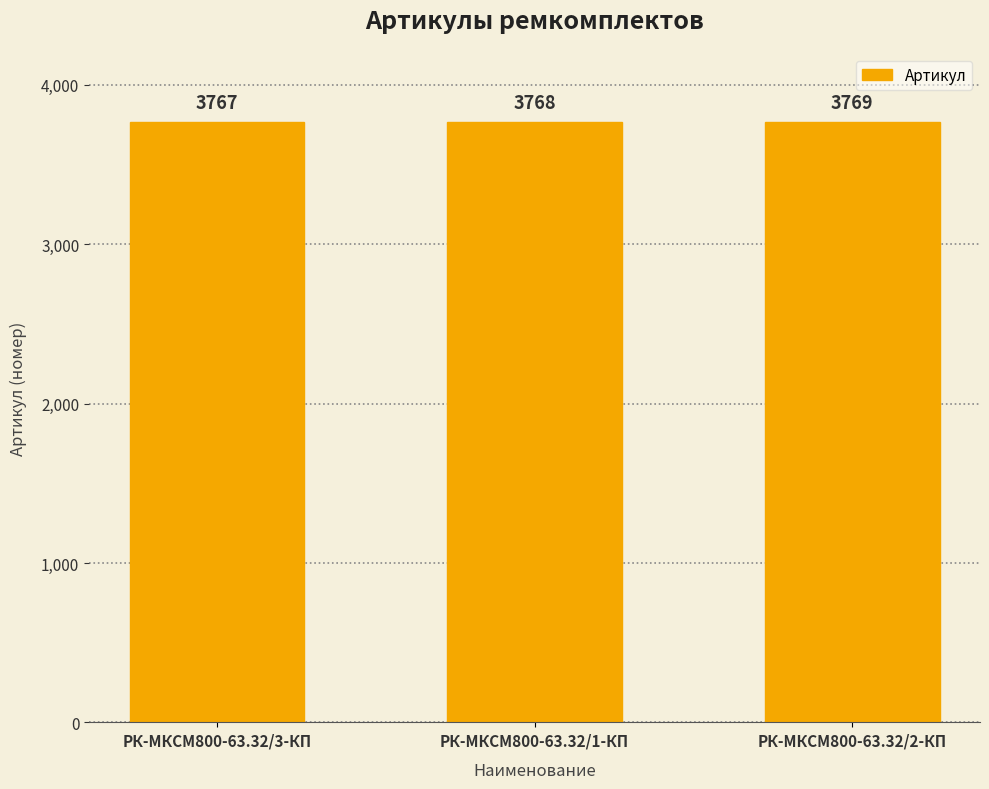

List the labels in order of value, smallest first.

РК-МКСМ800-63.32/3-КП, РК-МКСМ800-63.32/1-КП, РК-МКСМ800-63.32/2-КП